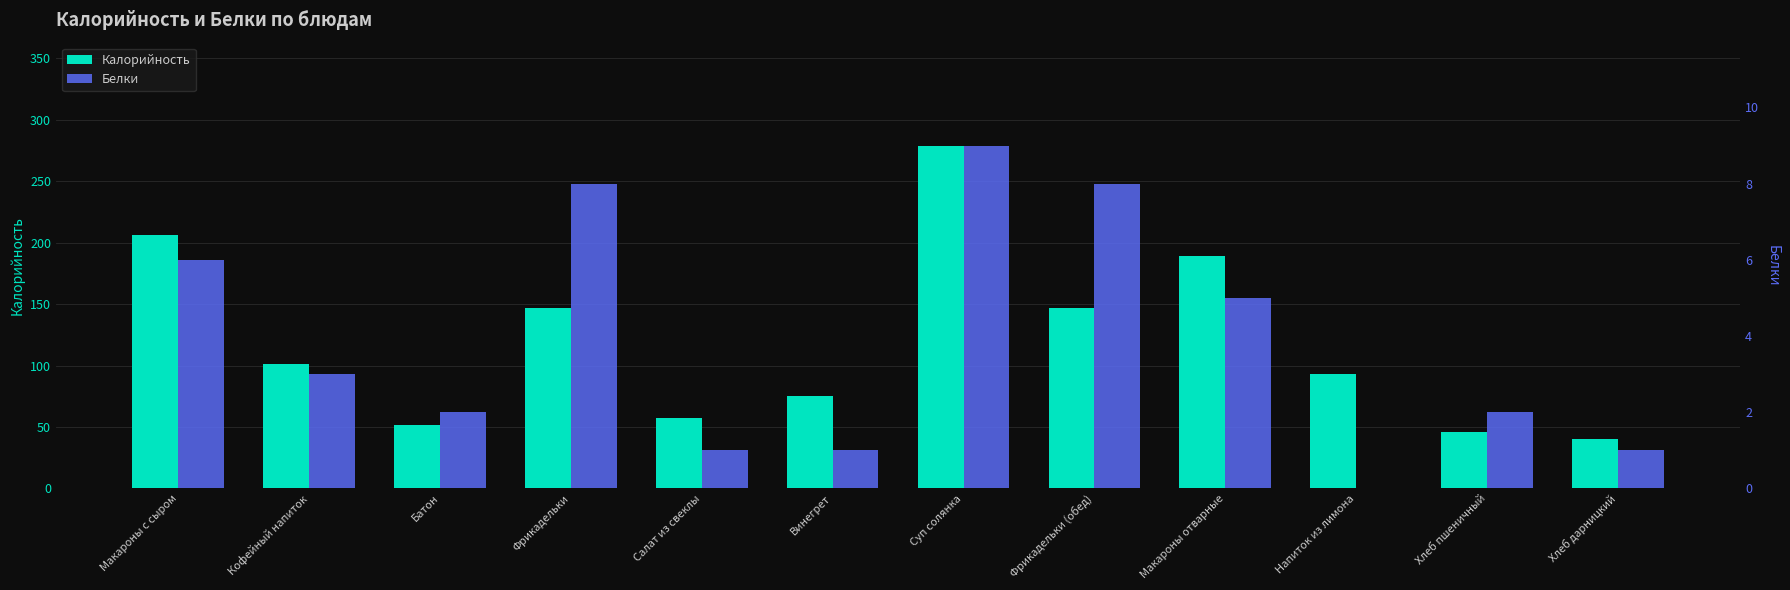

How many positive values does the Белки series have?

11